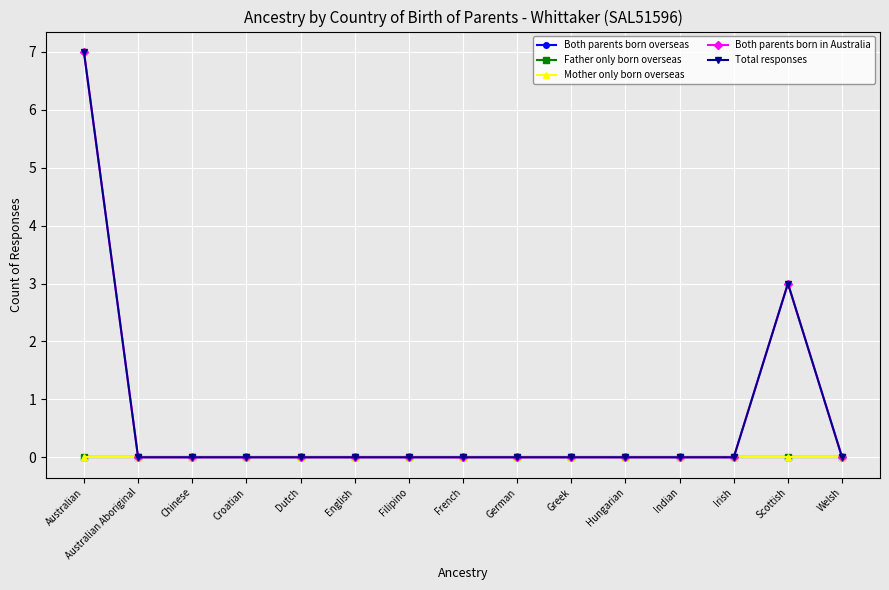

At which label is Total responses closest to 3?

Scottish